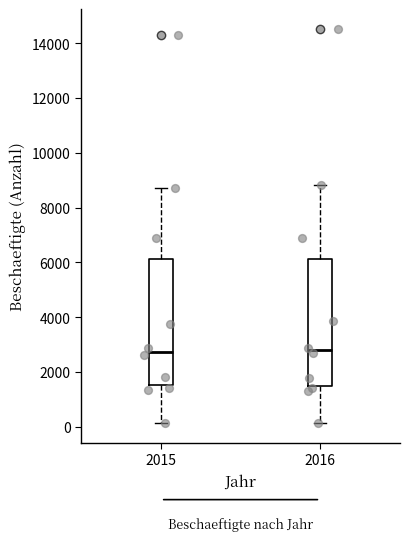

Reading left to right, read every box against the y-axis: the position of its median line, the range the box covers, and the ends of its whiskers. The values are not printed on the chart, so give them approximately, as read against the axis.

2015: median 2800, box 1600 to 6200, whiskers 200 to 8800
2016: median 2800, box 1400 to 6200, whiskers 200 to 8800